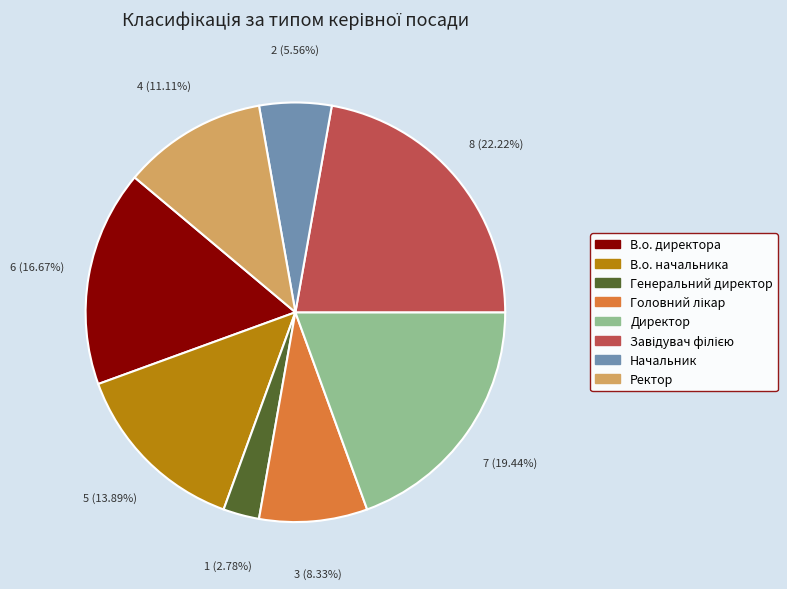

What is the ratio of the value at В.о. директора to the value at Начальник?

3.0